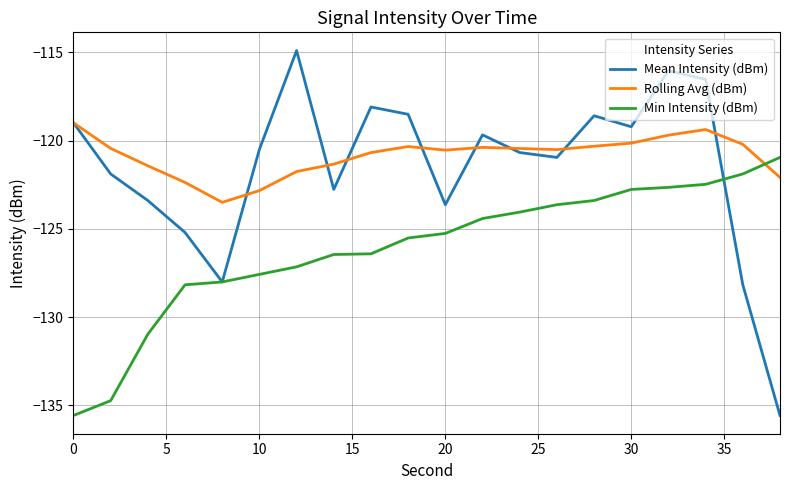

Does the chart display data point markers on the line(s)?

No